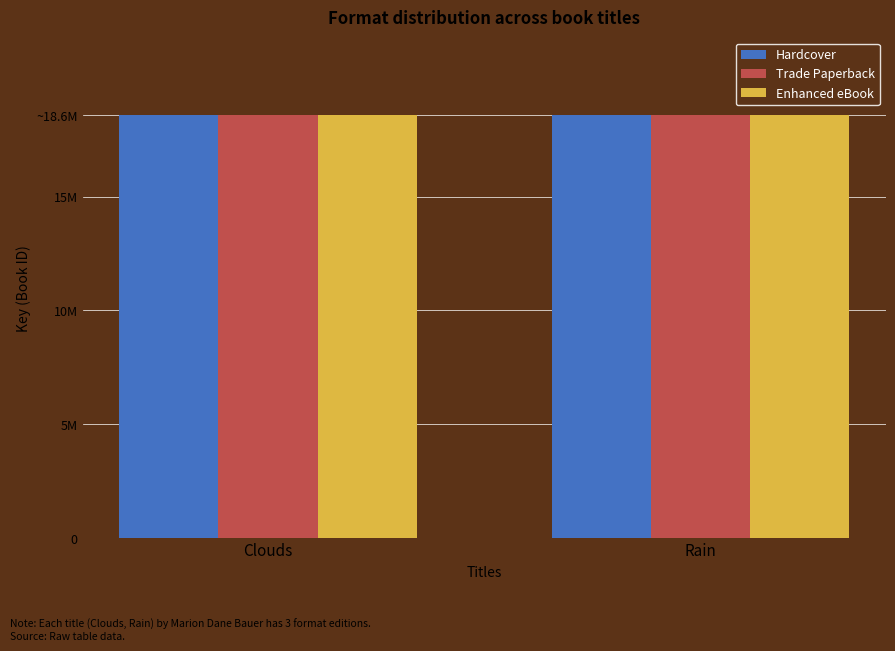

What are all the series names shown in the legend?

Hardcover, Trade Paperback, Enhanced eBook